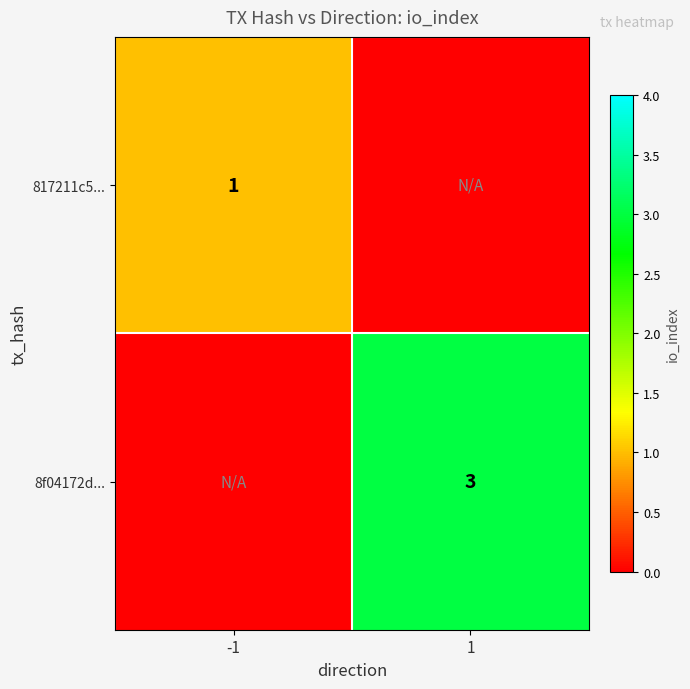

True or false: 8f04172d... has a value of 5 at 1.

False